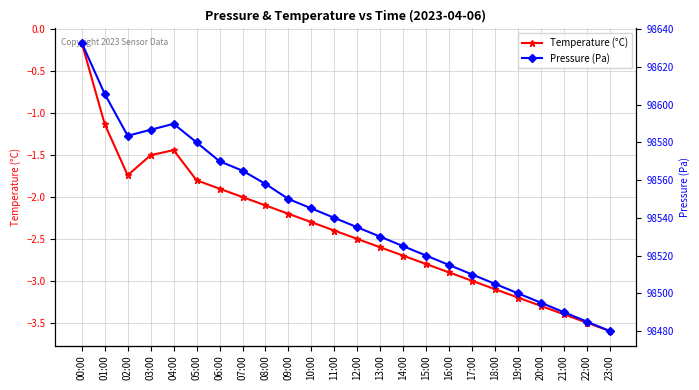

Count the number of categories in the chart.

24